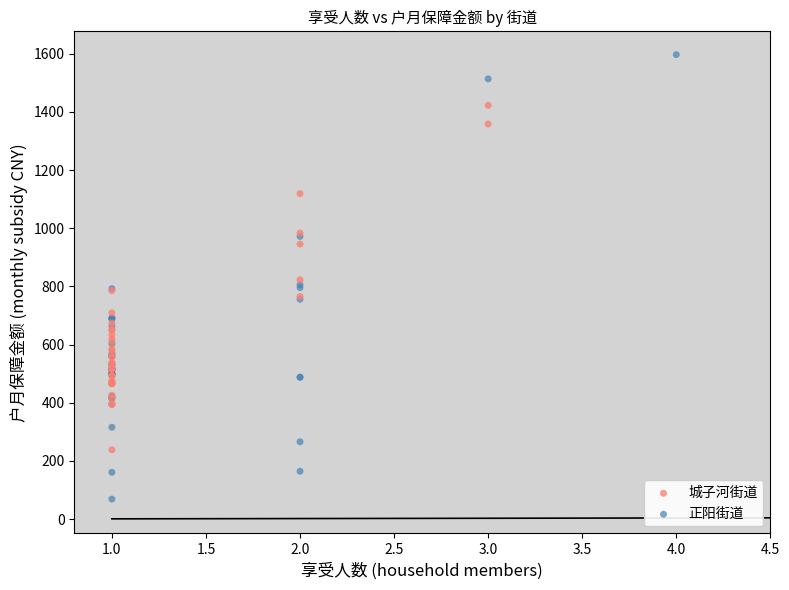

Which series has the widest spread of Y values?

正阳街道